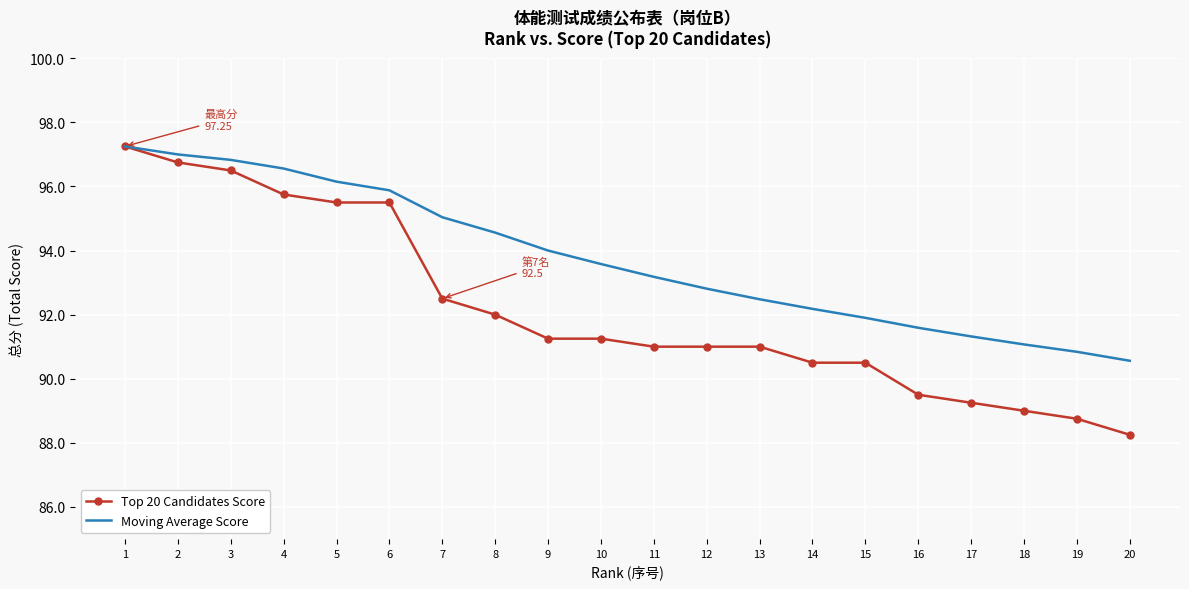

At which label is Top 20 Candidates Score closest to 92?

8